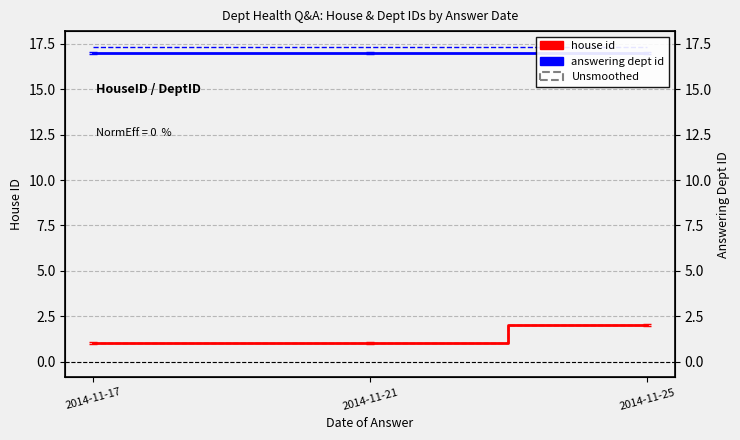

Reading right to left, transcribe all the data shown in this chart.

house id: 2014-11-25=2.0	2014-11-21=1.0	2014-11-17=1.0
answering dept id: 2014-11-25=17.0	2014-11-21=17.0	2014-11-17=17.0
house id (unsmoothed): 2014-11-25=2.0	2014-11-21=1.0	2014-11-17=1.0
answering dept id (unsmoothed): 2014-11-25=17.3	2014-11-21=17.3	2014-11-17=17.3